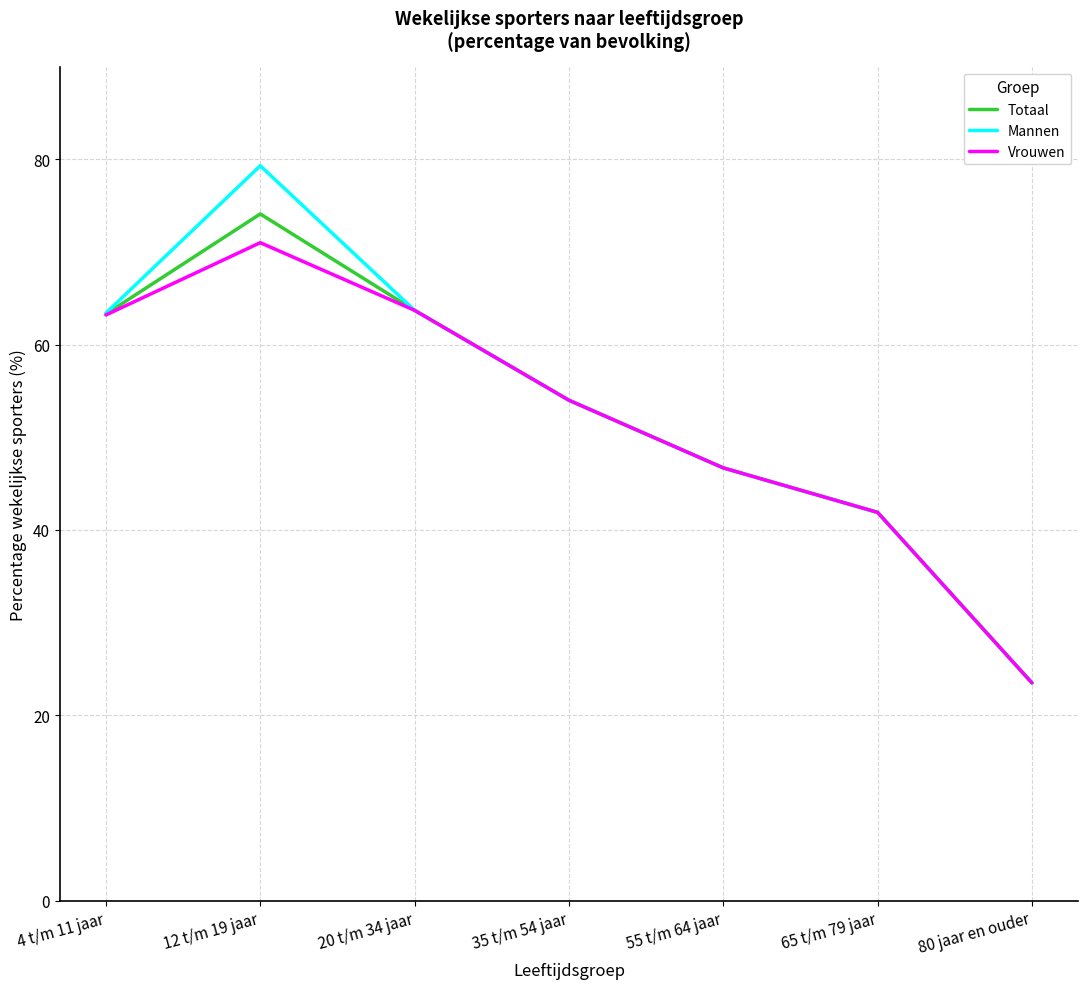

What is the average value of the Vrouwen series?

52.0